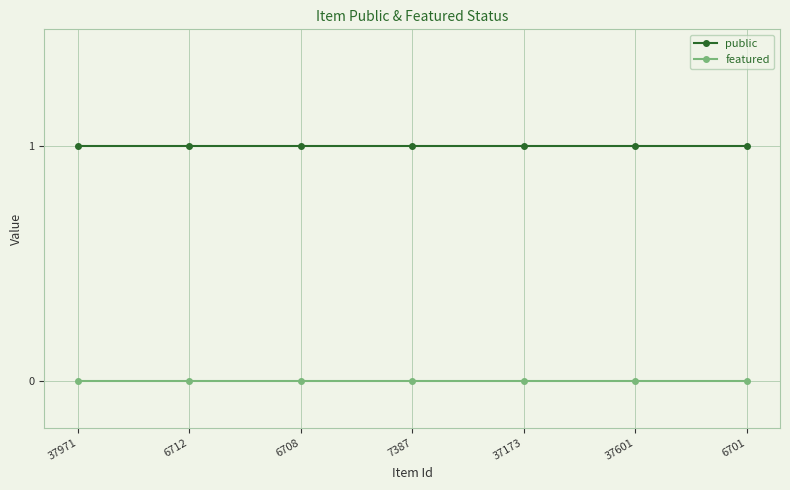

How many lines are shown in the chart?

2